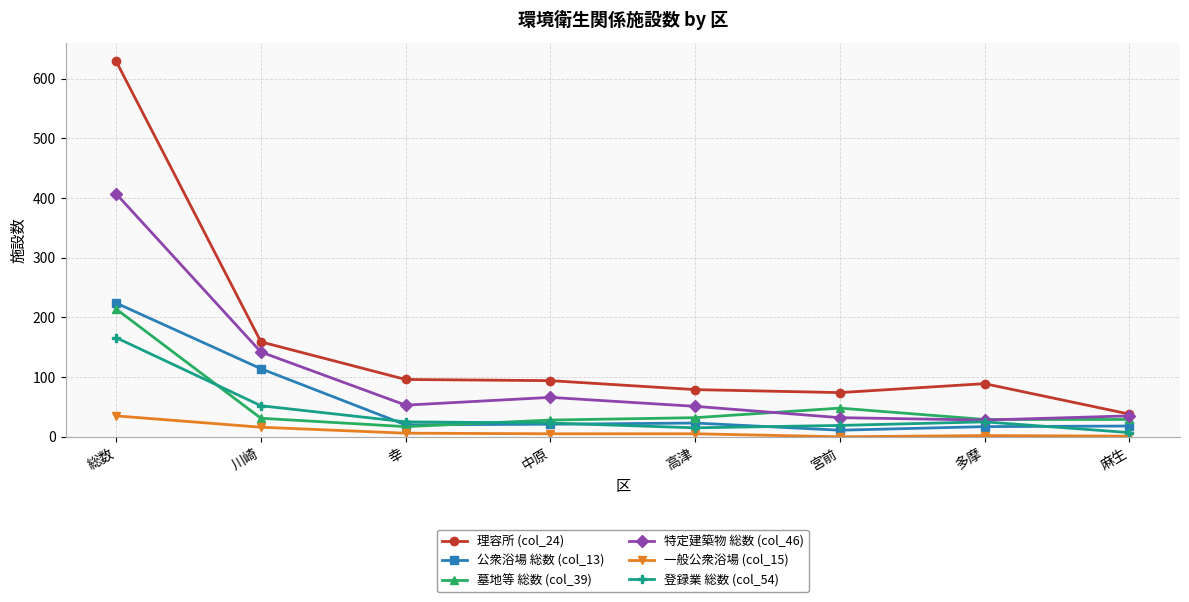

What is the average value of the 一般公衆浴場 (col_15) series?

9